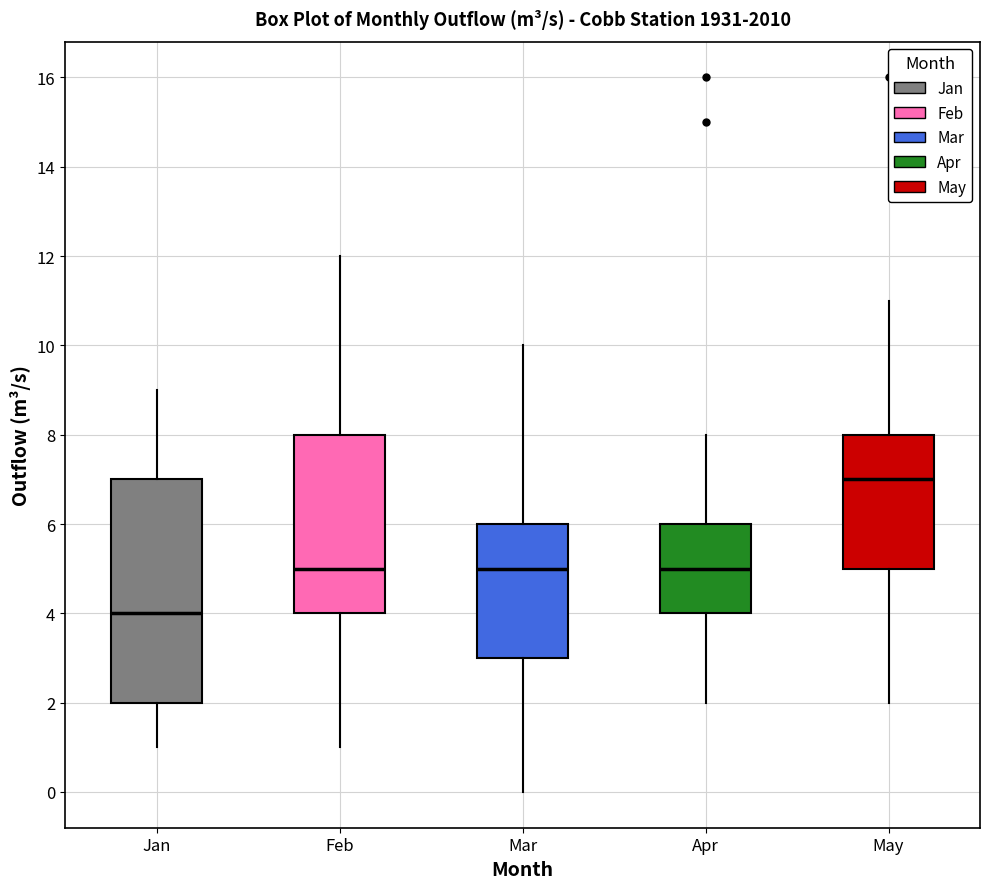

Reading left to right, read every box against the y-axis: the position of its median line, the range the box covers, and the ends of its whiskers. The values are not printed on the chart, so give them approximately, as read against the axis.

Jan: median 4, box 2 to 7, whiskers 1 to 9
Feb: median 5, box 4 to 8, whiskers 1 to 12
Mar: median 5, box 3 to 6, whiskers 0 to 10
Apr: median 5, box 4 to 6, whiskers 2 to 8
May: median 7, box 5 to 8, whiskers 2 to 11